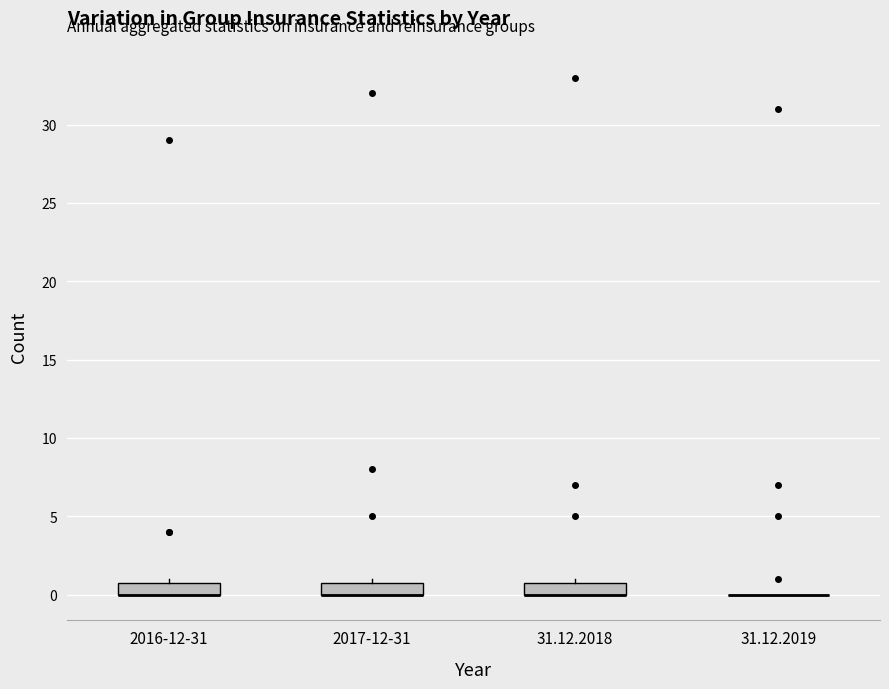

Reading left to right, read every box against the y-axis: the position of its median line, the range the box covers, and the ends of its whiskers. The values are not printed on the chart, so give them approximately, as read against the axis.

2016-12-31: median 0 (drawn on the box's lower edge), box 0 to 1, whiskers 0 to 1 (just above the box's upper edge)
2017-12-31: median 0 (drawn on the box's lower edge), box 0 to 1, whiskers 0 to 1 (just above the box's upper edge)
31.12.2018: median 0 (drawn on the box's lower edge), box 0 to 1, whiskers 0 to 1 (just above the box's upper edge)
31.12.2019: box collapsed to a line at 0, whiskers 0 to 0